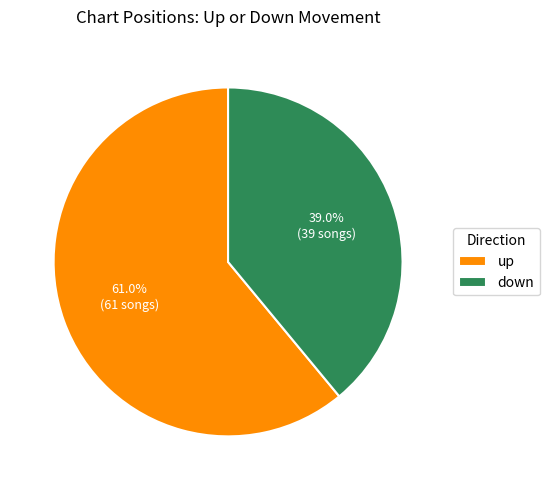

Is there any slice that represents more than half of the pie?

Yes